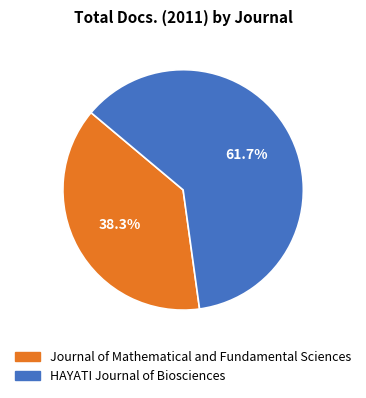

To the nearest percent, what portion does HAYATI Journal of Biosciences represent?

62%